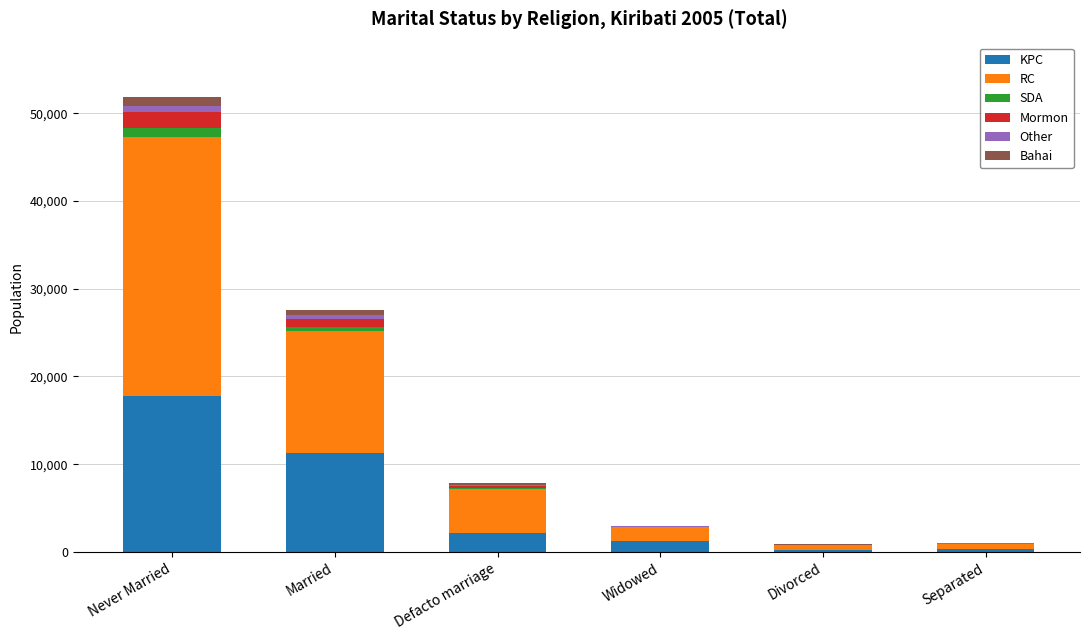

How many distinct data groups are displayed?

6